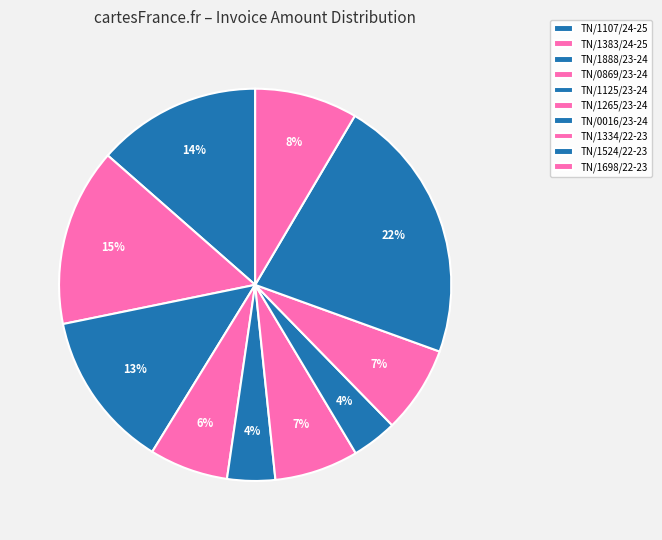

To the nearest percent, what is the difference between the TN/1888/23-24 and TN/1383/24-25 slice percentages?

2%